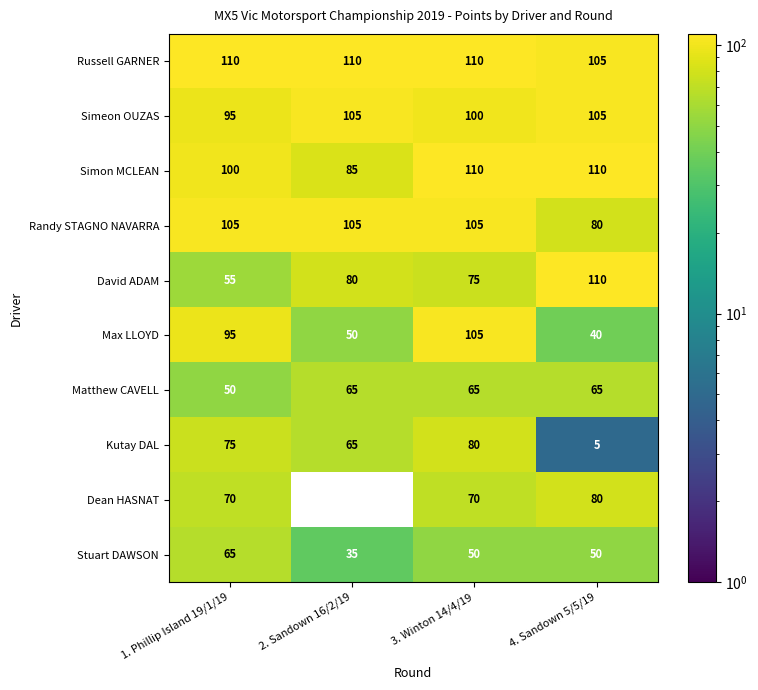

Is it true that Stuart DAWSON equals 107 at 1. Phillip Island 19/1/19?

False